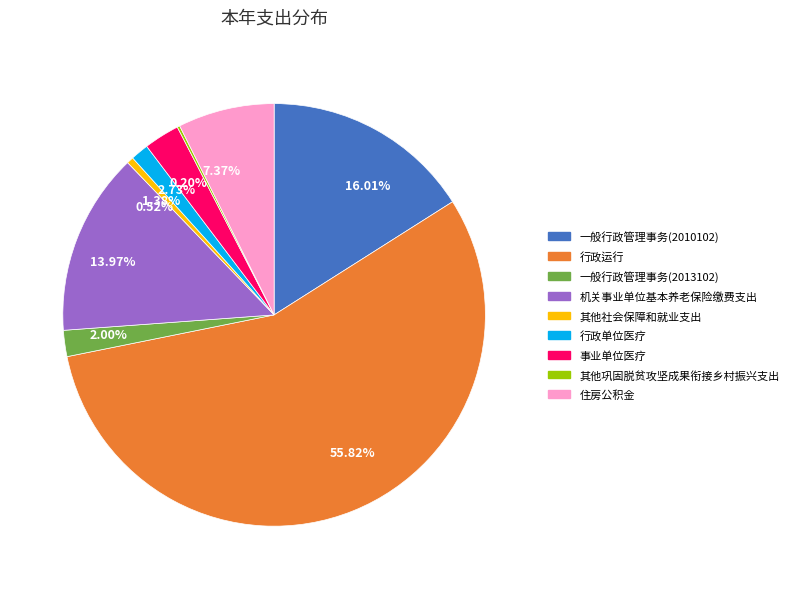

Do 16.01% and 2.00% together represent more than half of the pie?

No